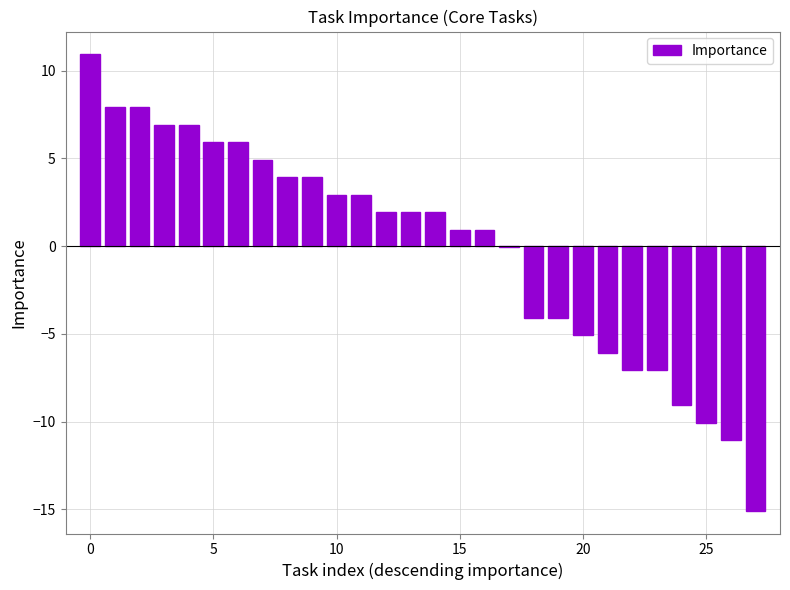

How many distinct data groups are displayed?

1